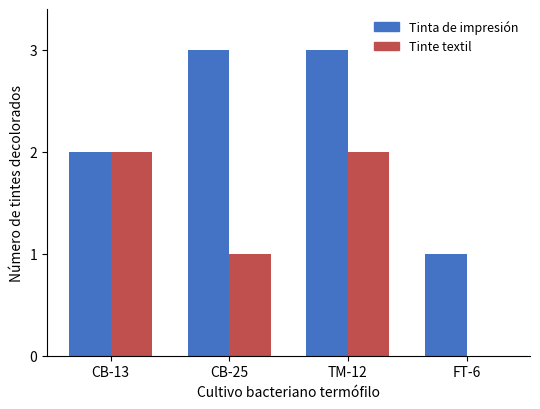

True or false: Tinte textil has a value of 0 at FT-6.

True